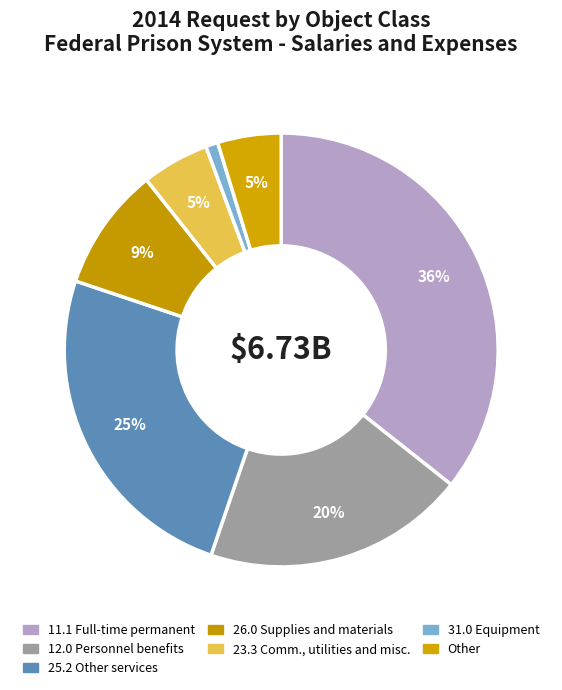

The 11.1 Full-time permanent slice represents 36% of the pie. True or false?

True